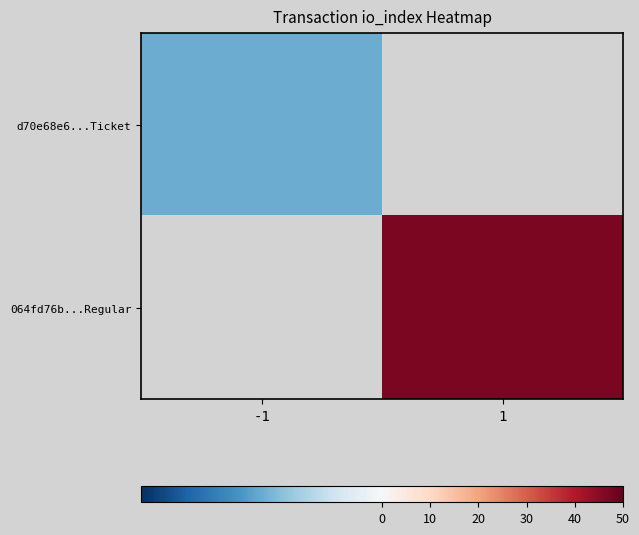

Is it true that 064fd76b...Regular equals 79.4 at 1?

False